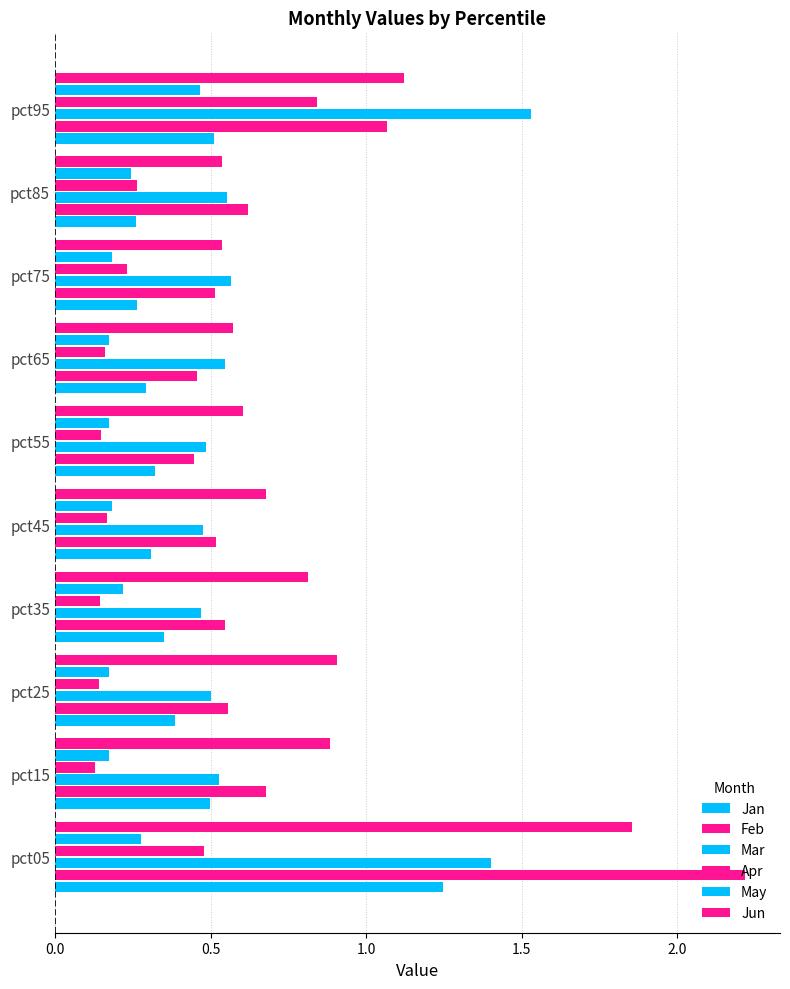

At how many categories does at least one series exceed 0?

10